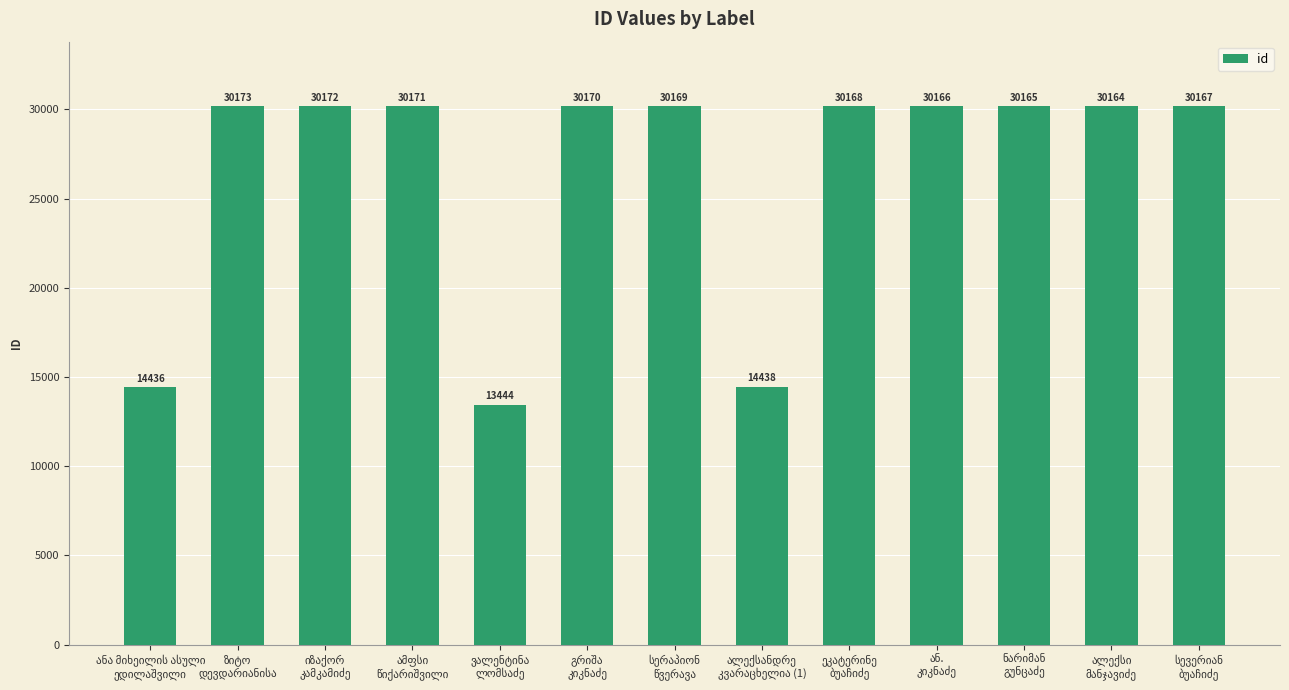

What is the value of the 11th bar from the left?

30165